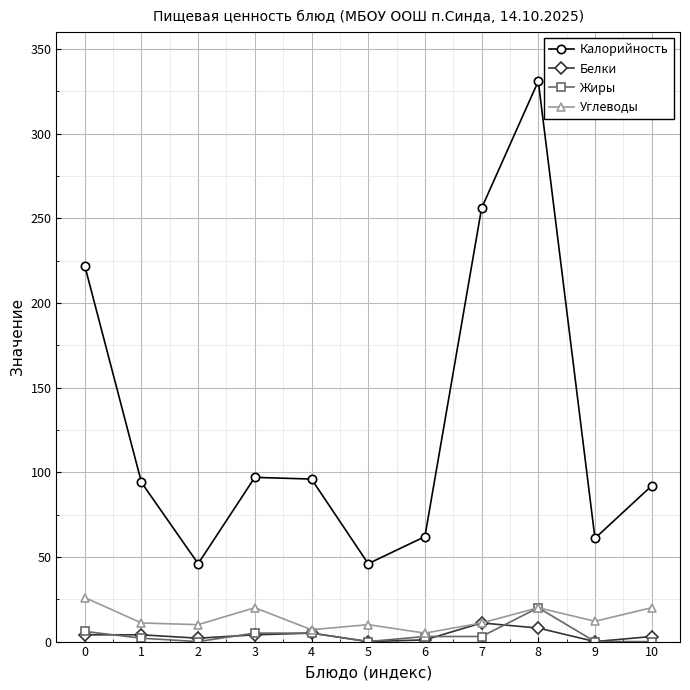

What is the total value across all series at 0?

258